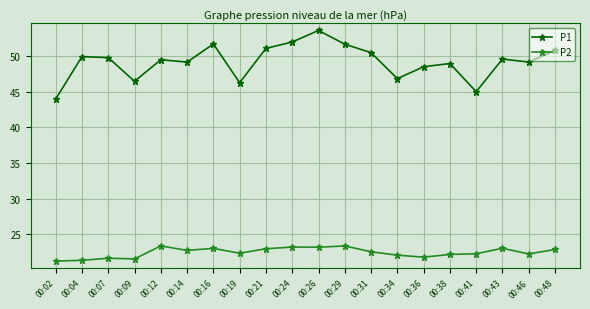

What is the highest value of the P2 series?

23.3